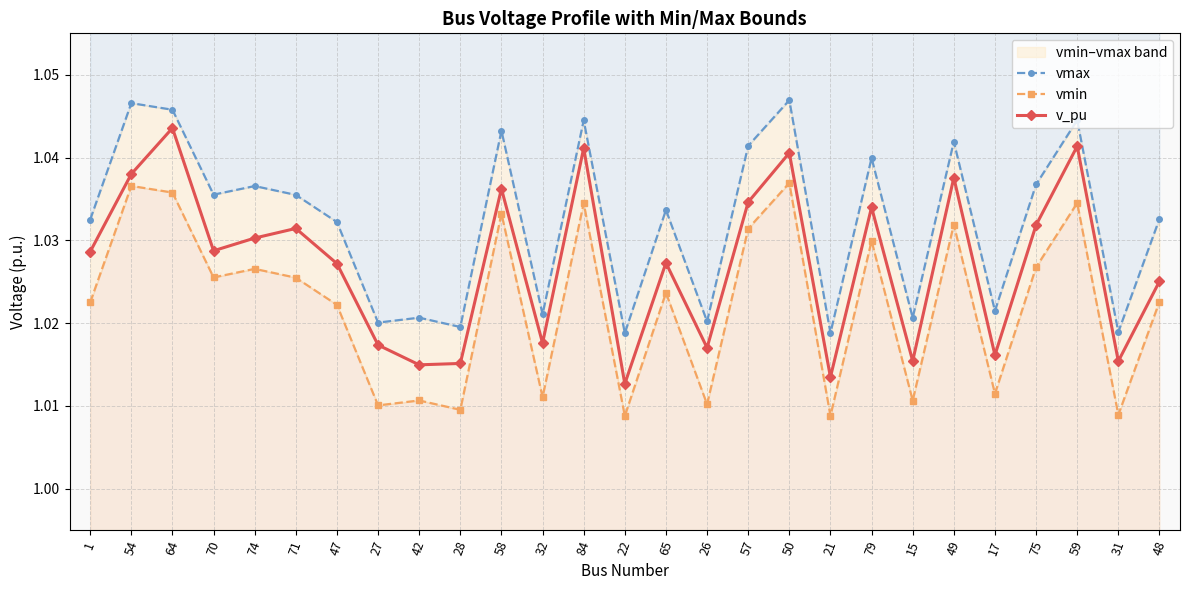

What are all the series names shown in the legend?

vmax, vmin, v_pu